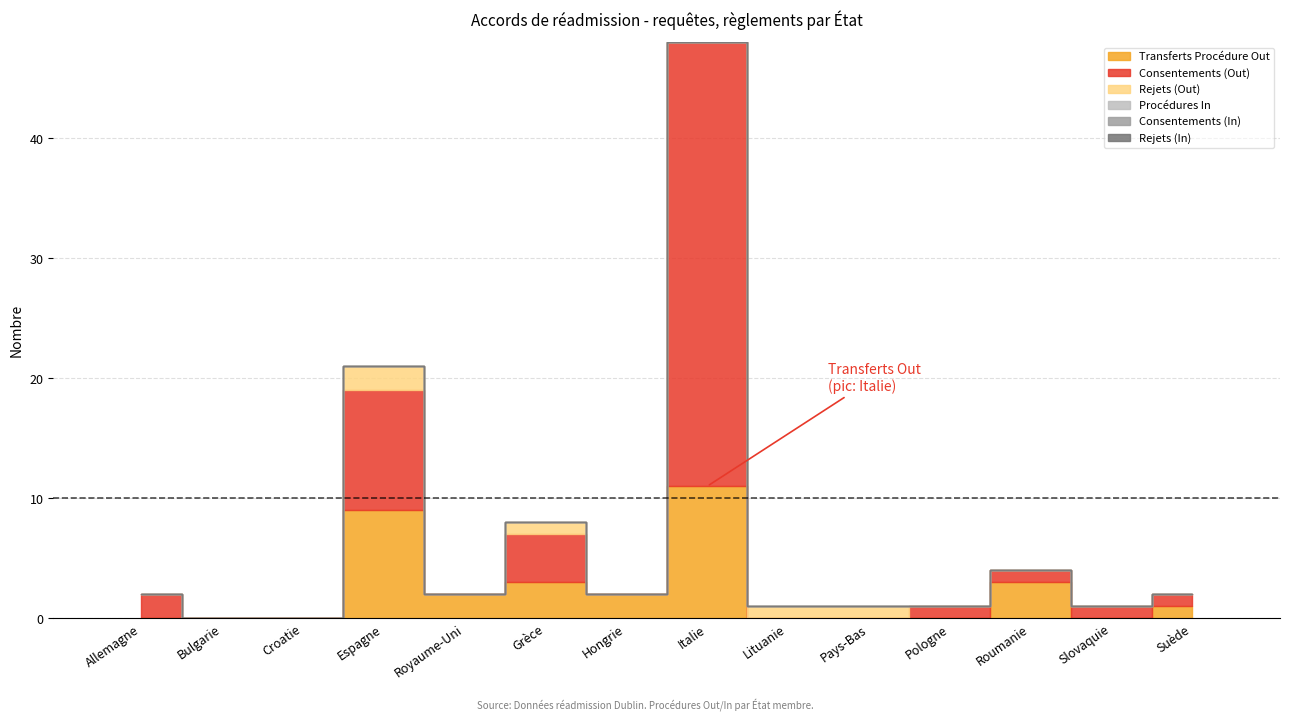

At which category is the sum across all series the highest?

Italie